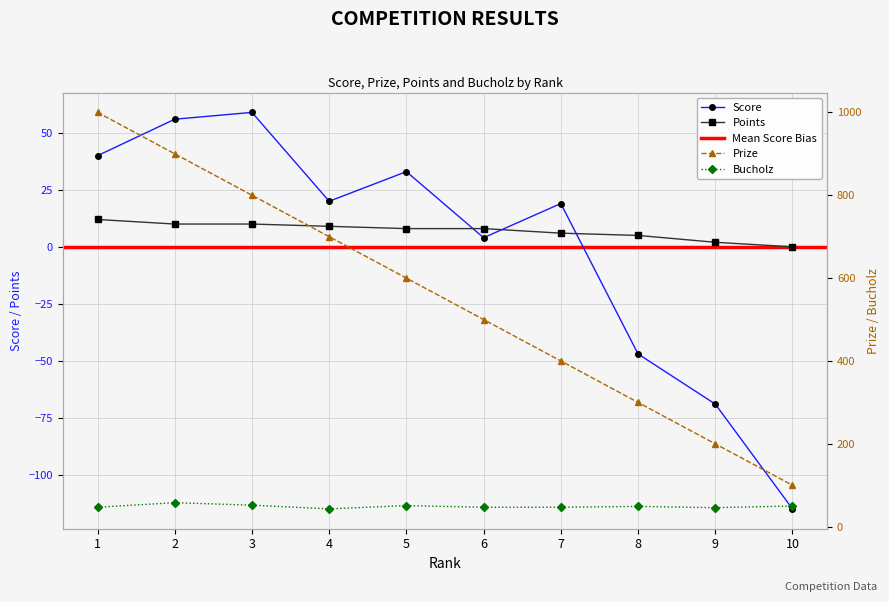

What is the maximum value for Bucholz?

58